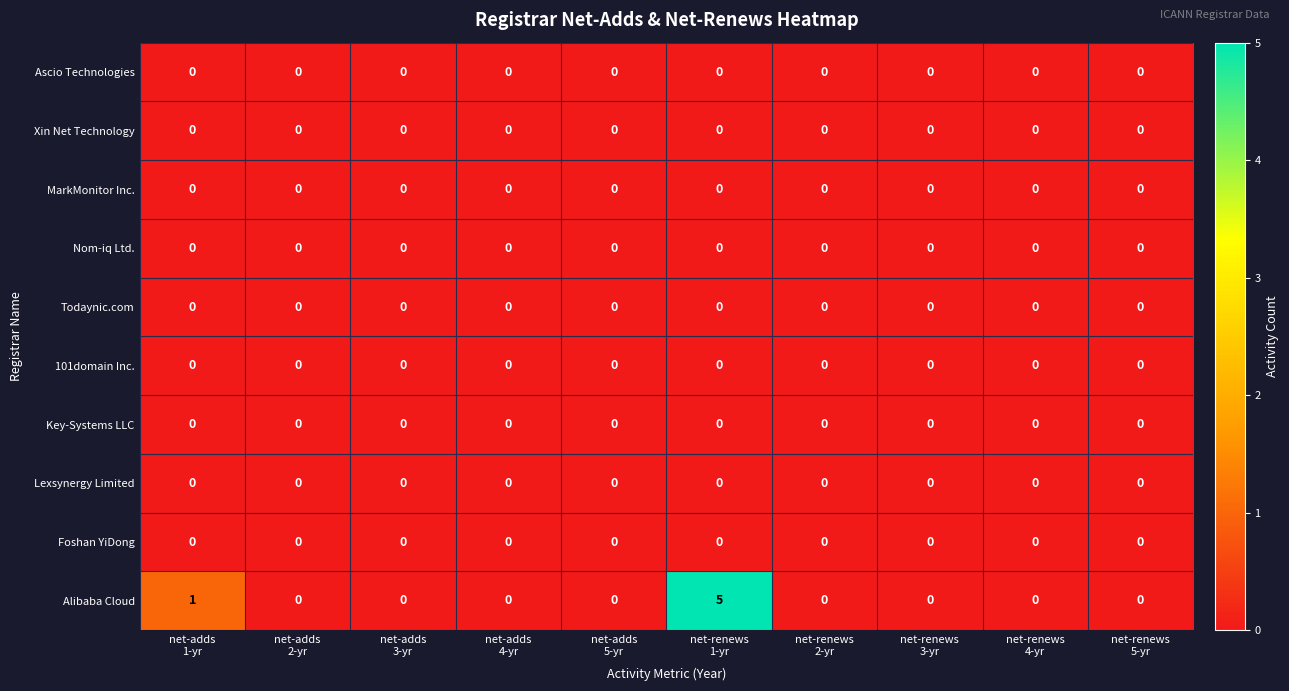

Which series has the largest total across all categories?

Alibaba Cloud